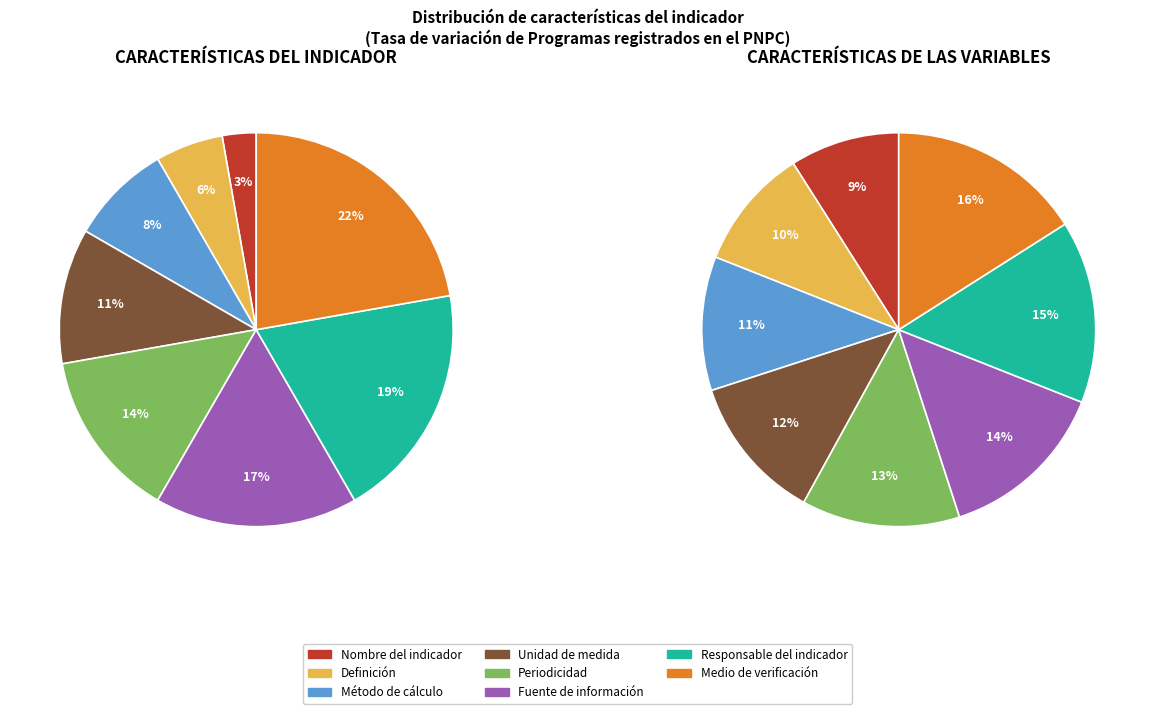

The 4 slice represents 13% of the pie. True or false?

True